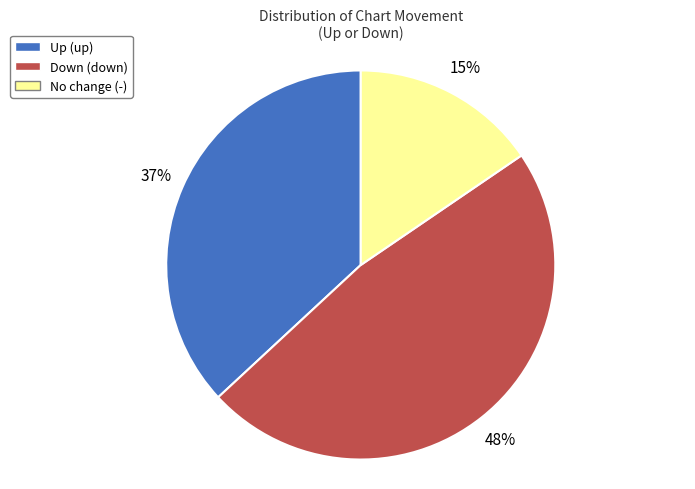

Is there a majority slice in this chart?

No